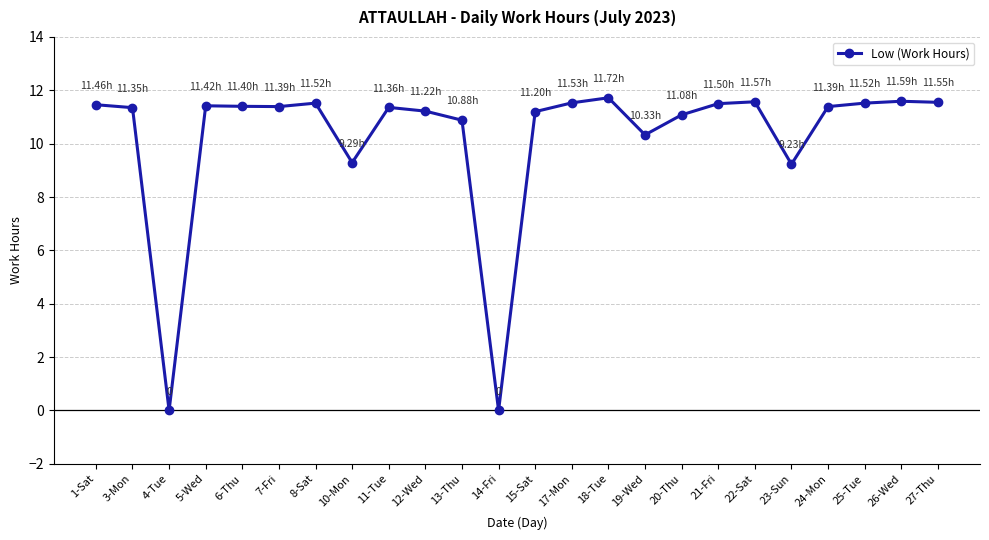

Which has a higher value, 8-Sat or 13-Thu?

8-Sat